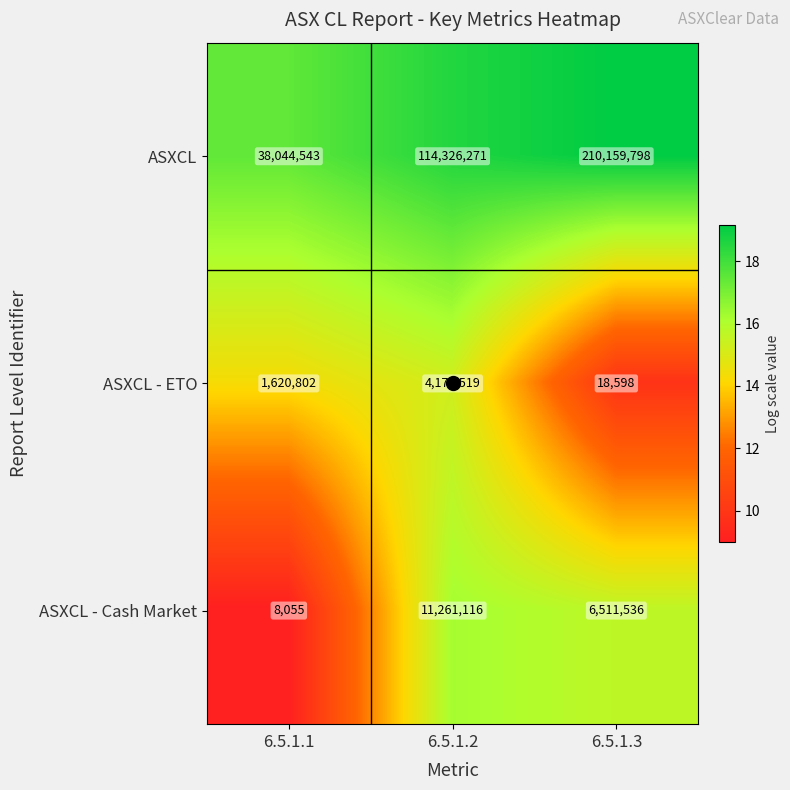

At which category does the chart reach its peak across all series?

6.5.1.3